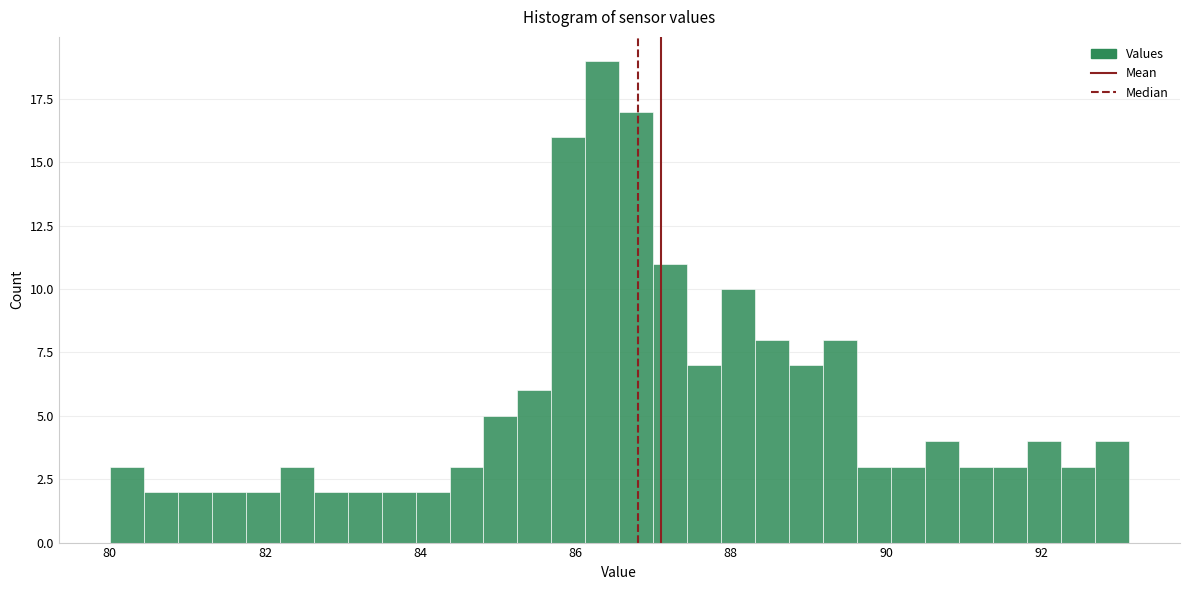

Read against the x-axis, roughly where is the centre of the tallest bar?

86.4